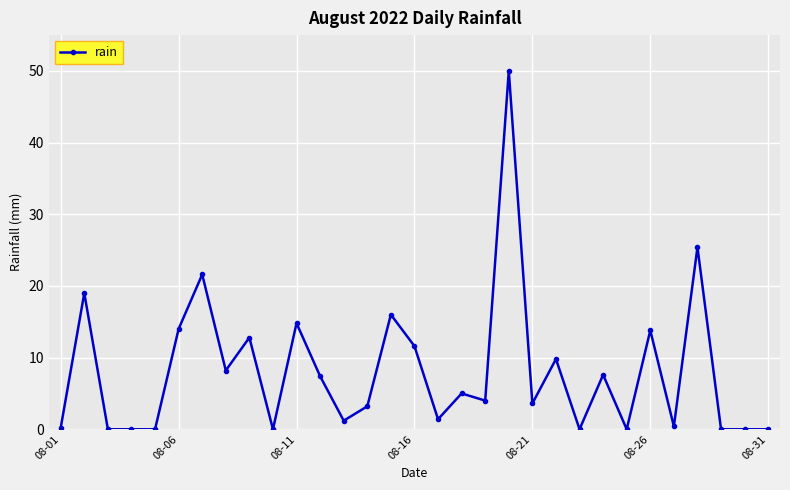

What is the value of the 21st point from the left?

3.6